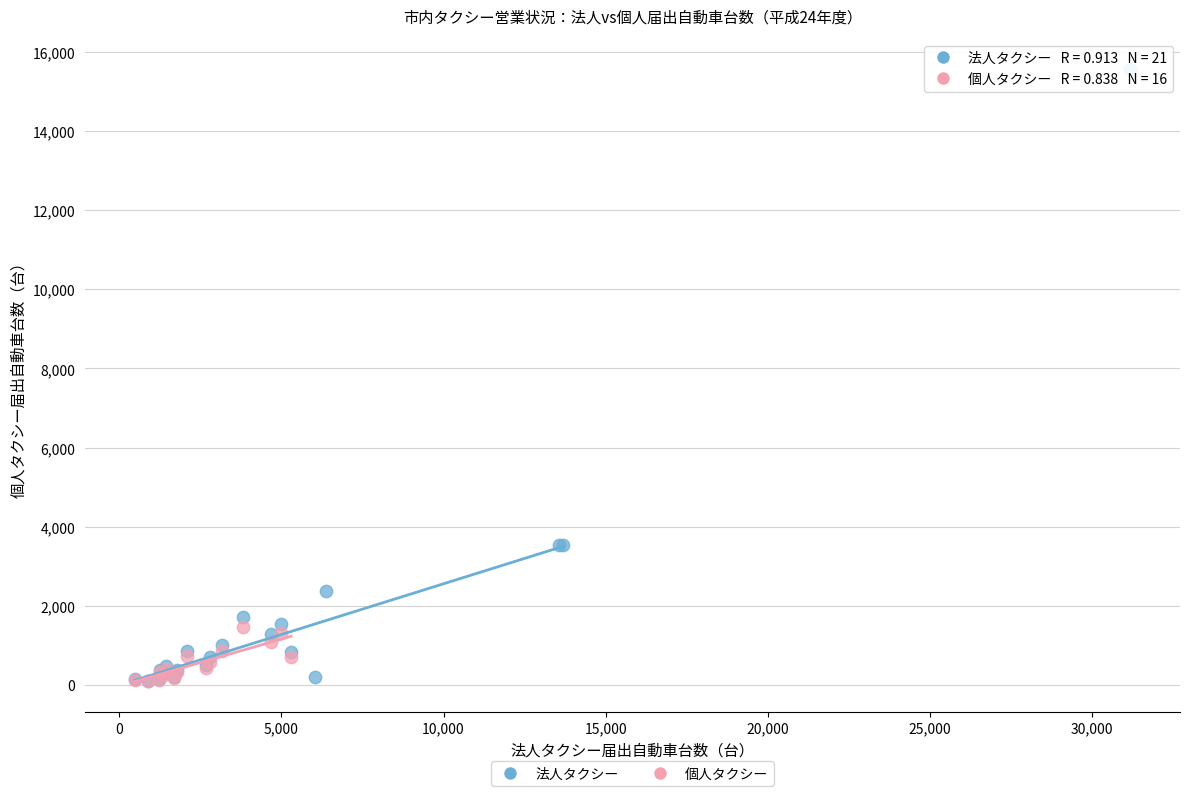

Which series has the widest spread of Y values?

法人タクシー